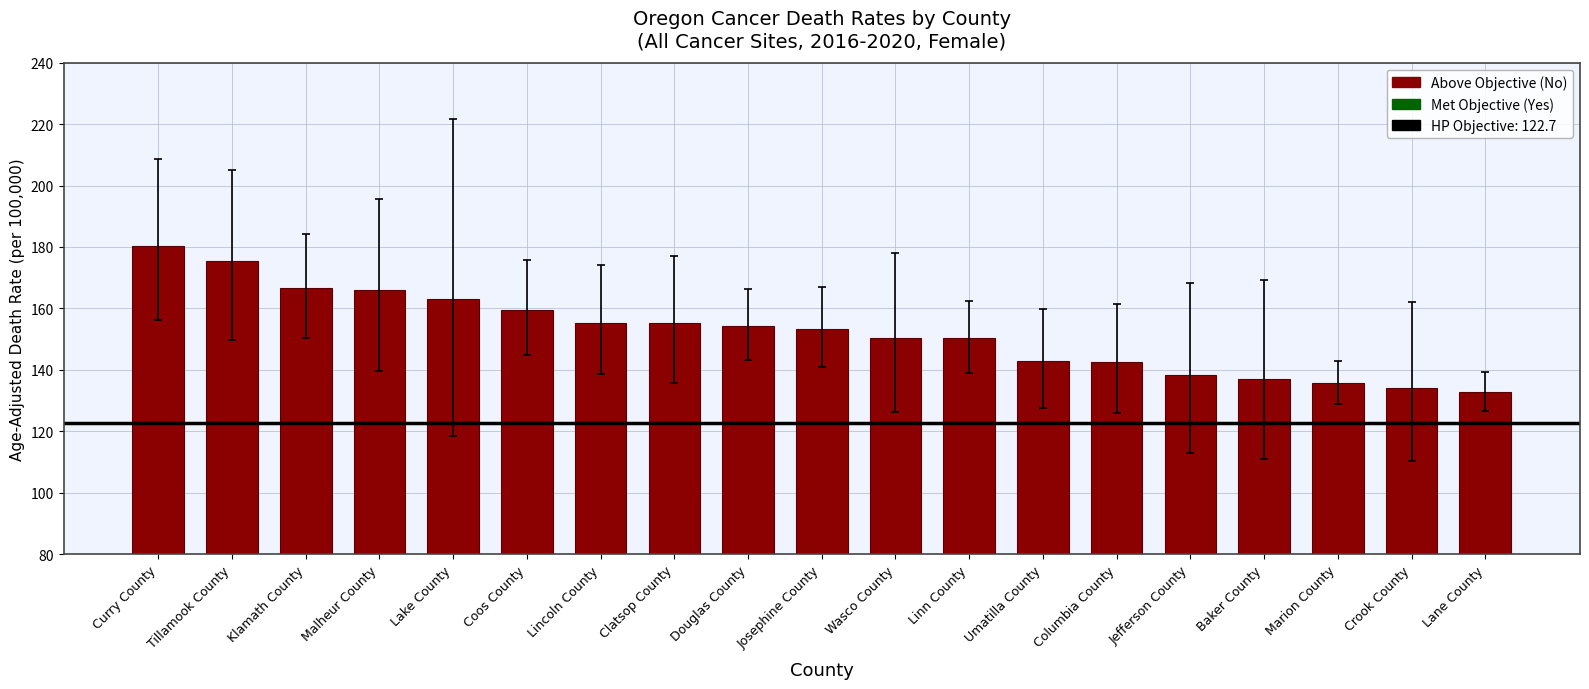

What is the difference between the second highest and minimum values?

42.5